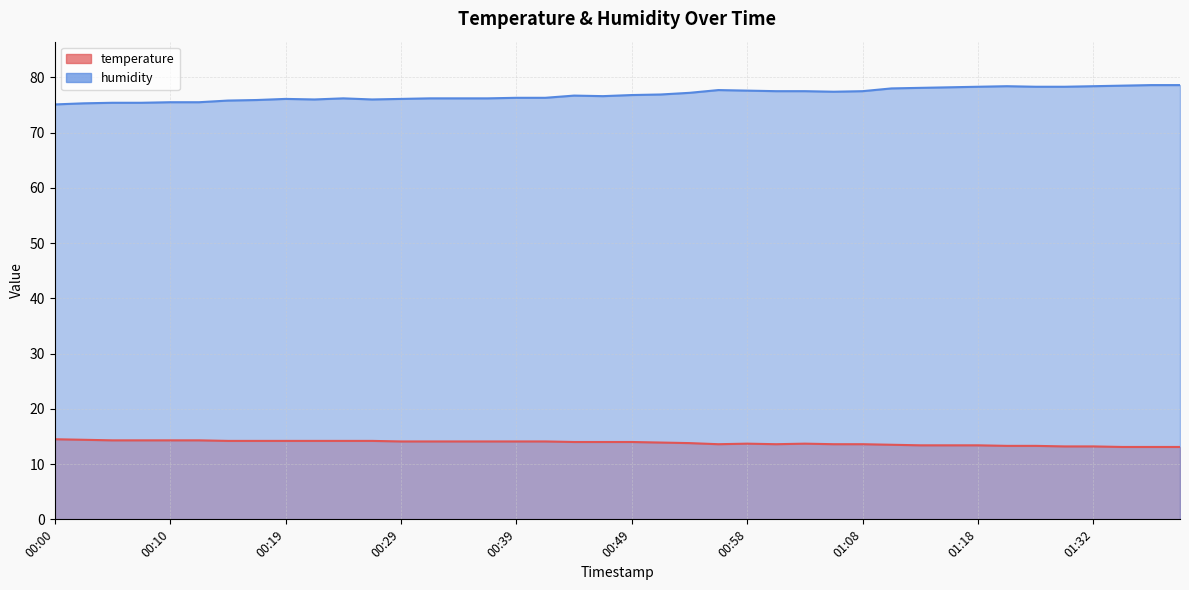

Between 00:53 and 01:27, which series saw the biggest shift?

humidity